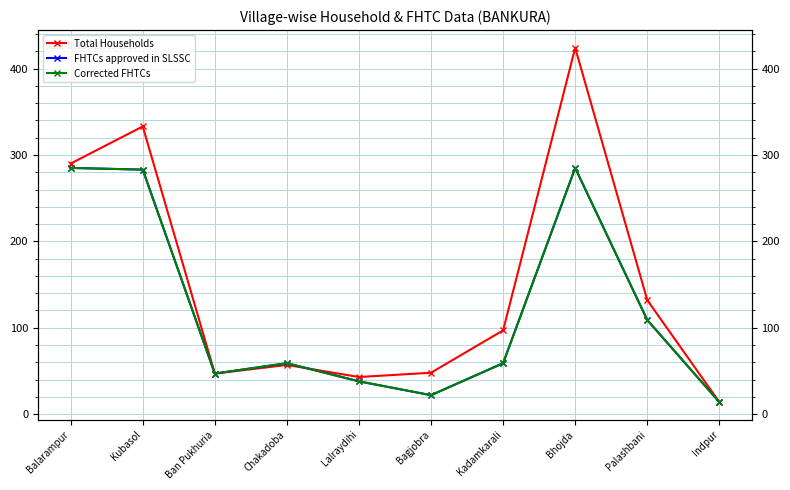

What is the sum of all Corrected FHTCs values?

1201